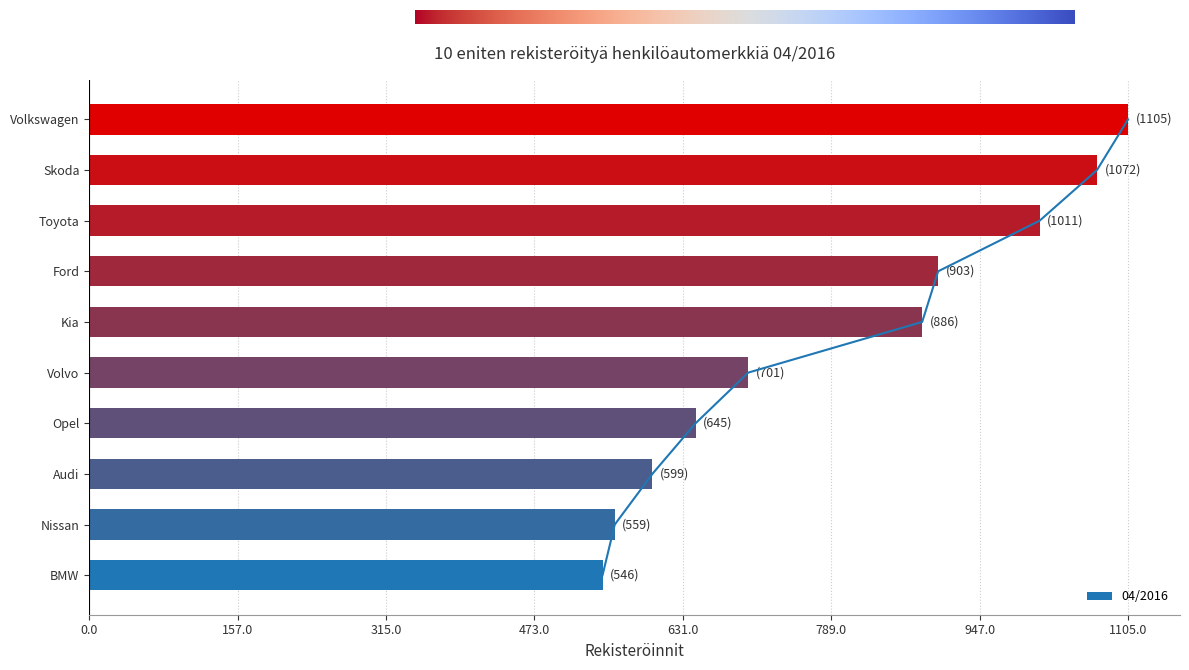

Are the bars horizontal?

Yes